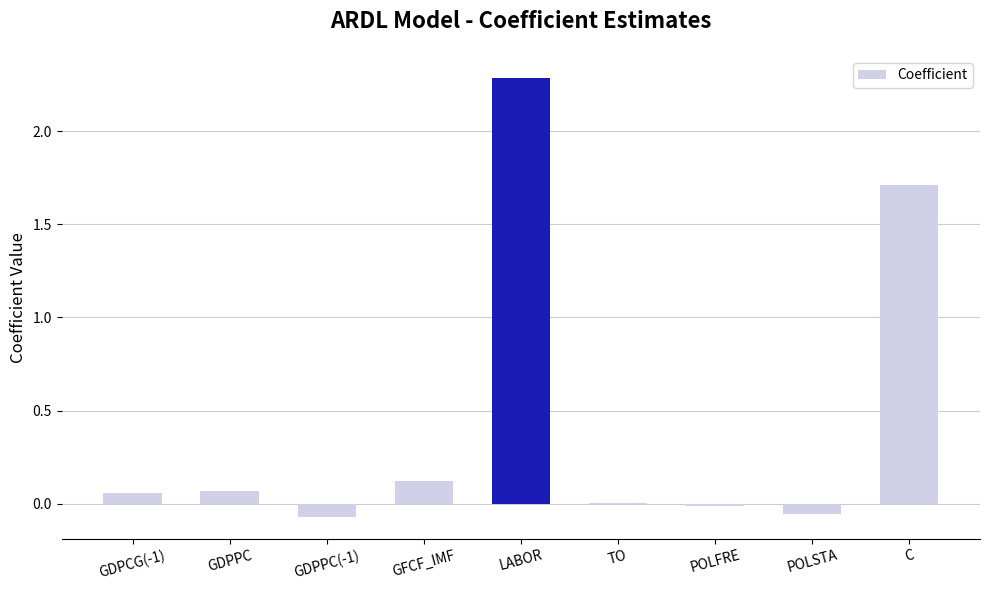

Which has a higher value, GFCF_IMF or TO?

GFCF_IMF